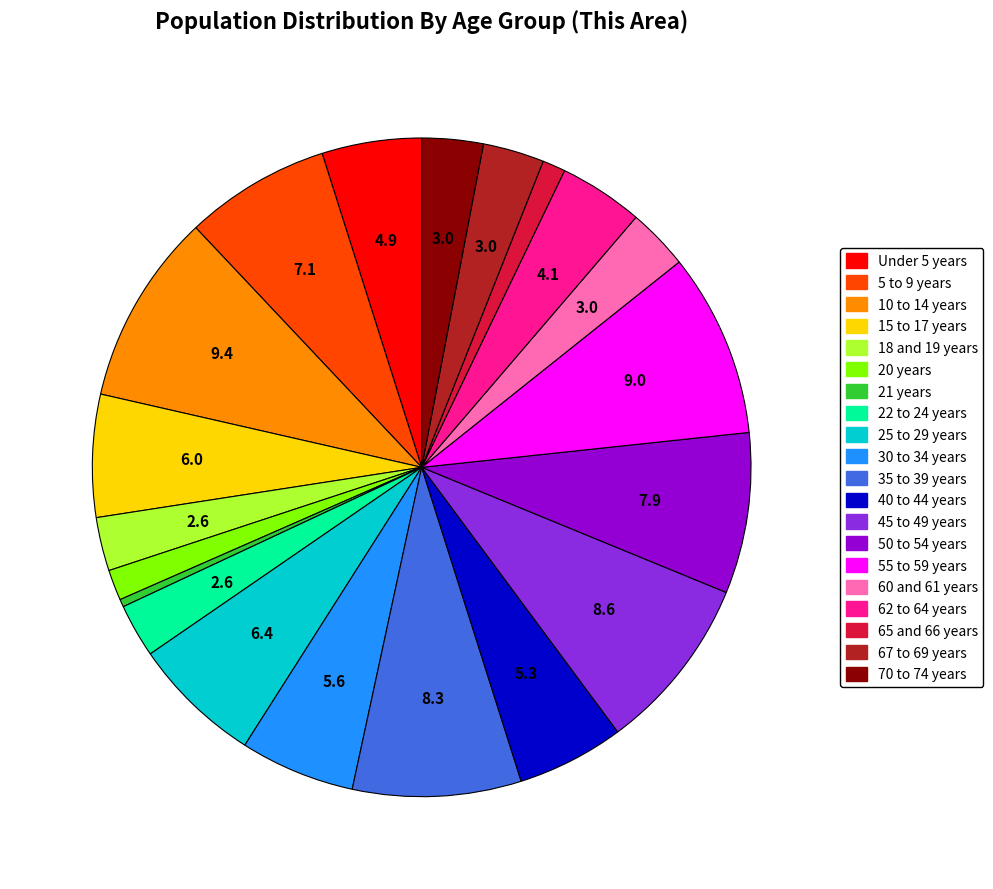

Count the number of slices in the pie.

20